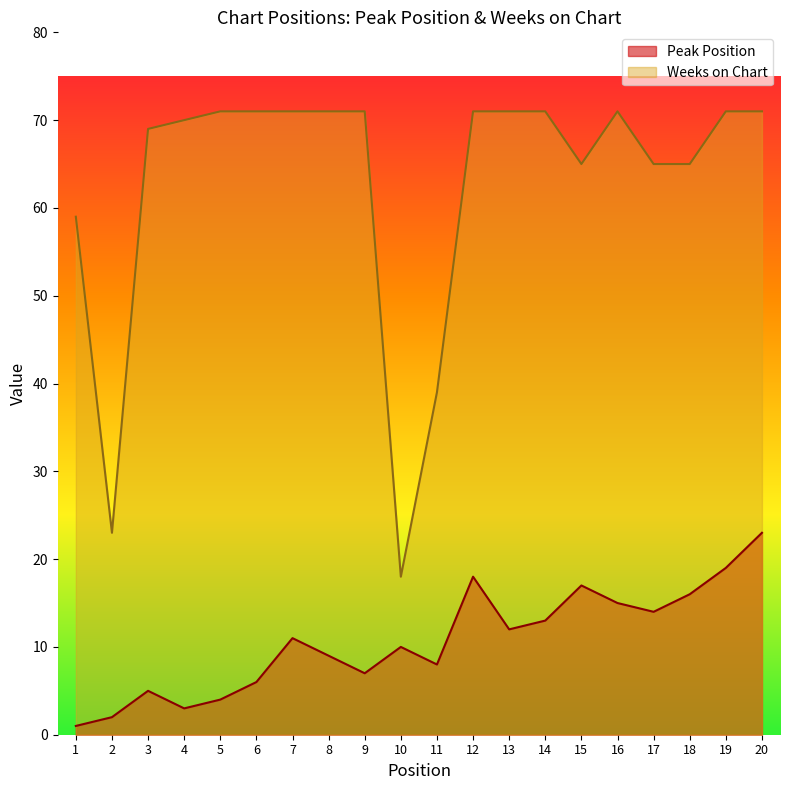

At how many categories does at least one series exceed 12?

20